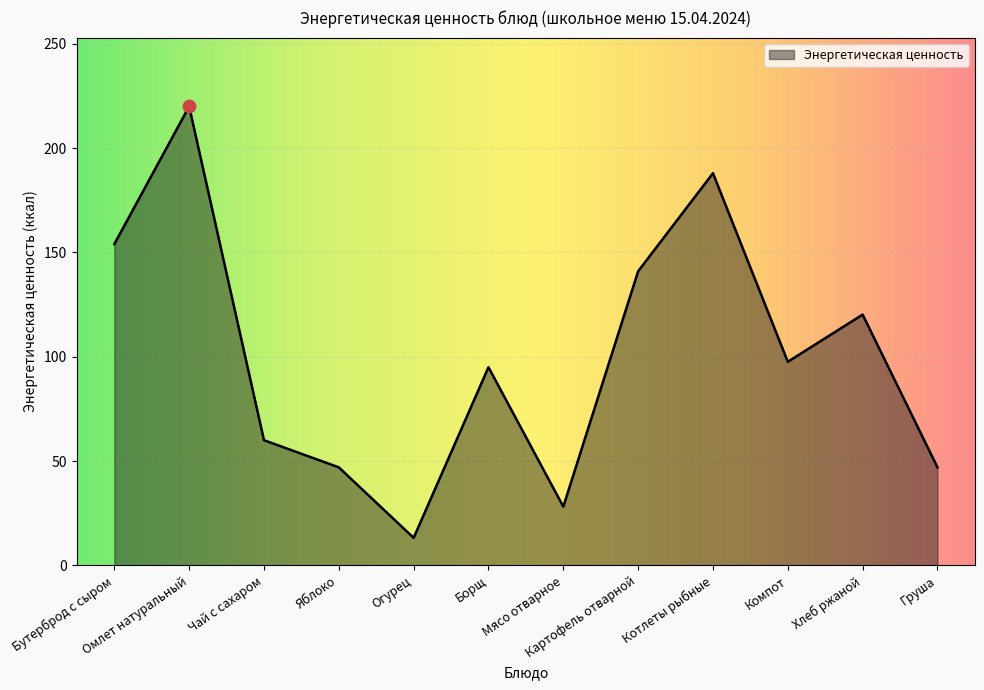

What is the ratio of the value at Бутерброд с сыром to the value at Борщ?

1.6